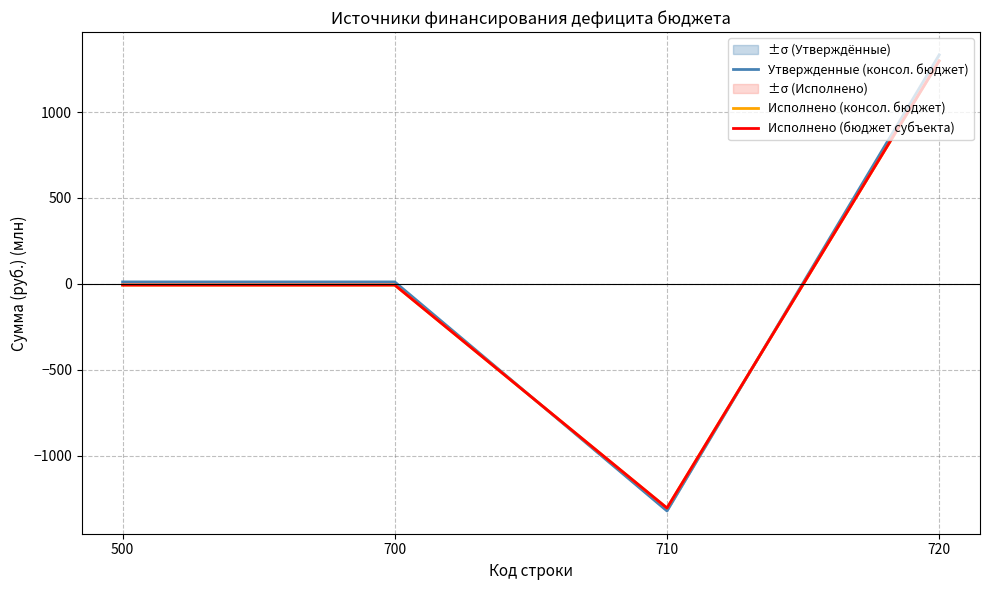

Where does the Исполнено (бюджет субъекта) series first go above -6?

720